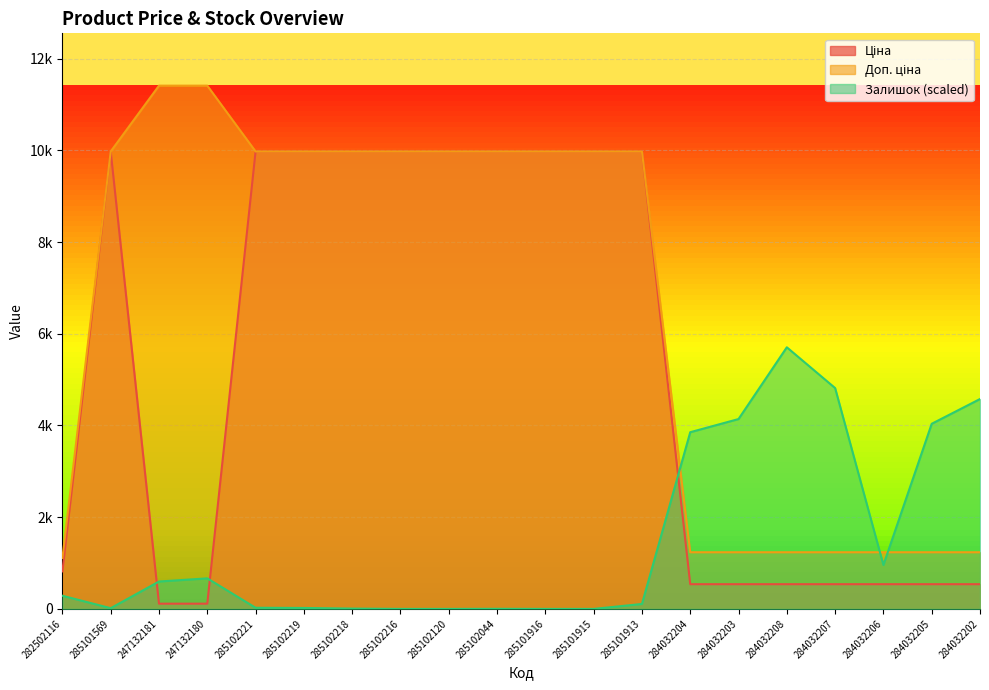

What is the label of the 16th point from the left?

284032208